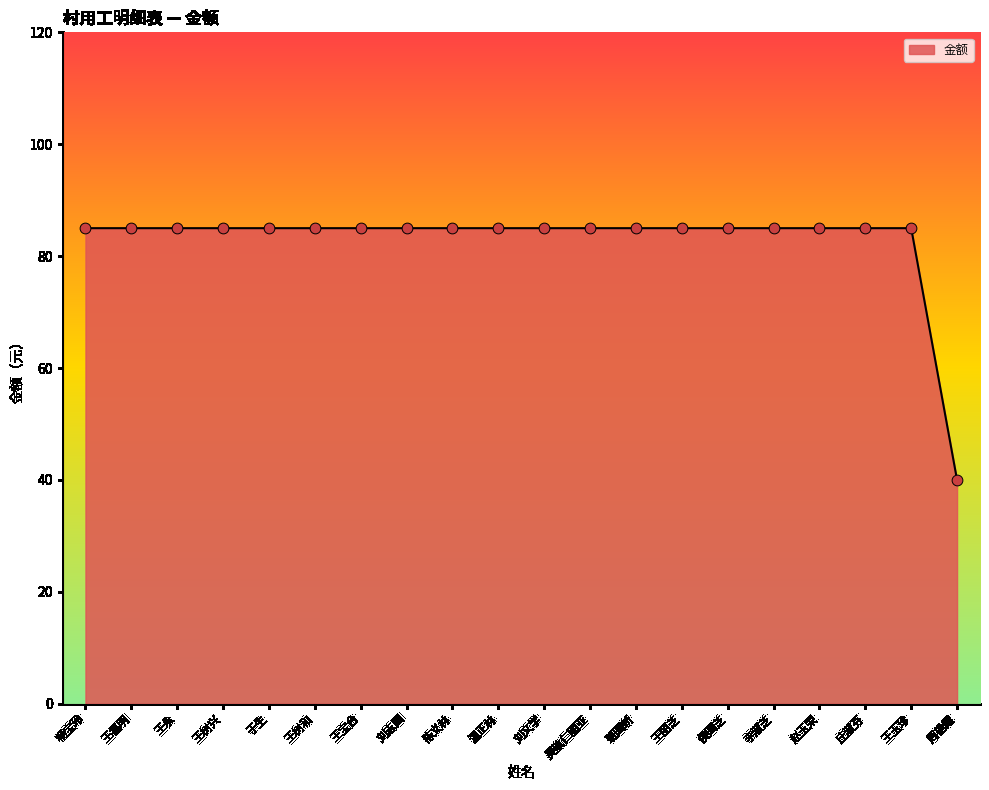

Between 周艳霞 and 刘文学, which is larger?

刘文学